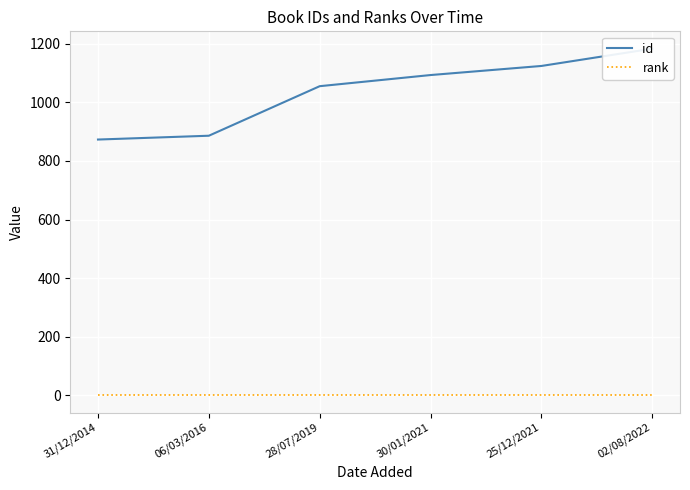

What is the difference between the maximum and second lowest values in the id series?

297